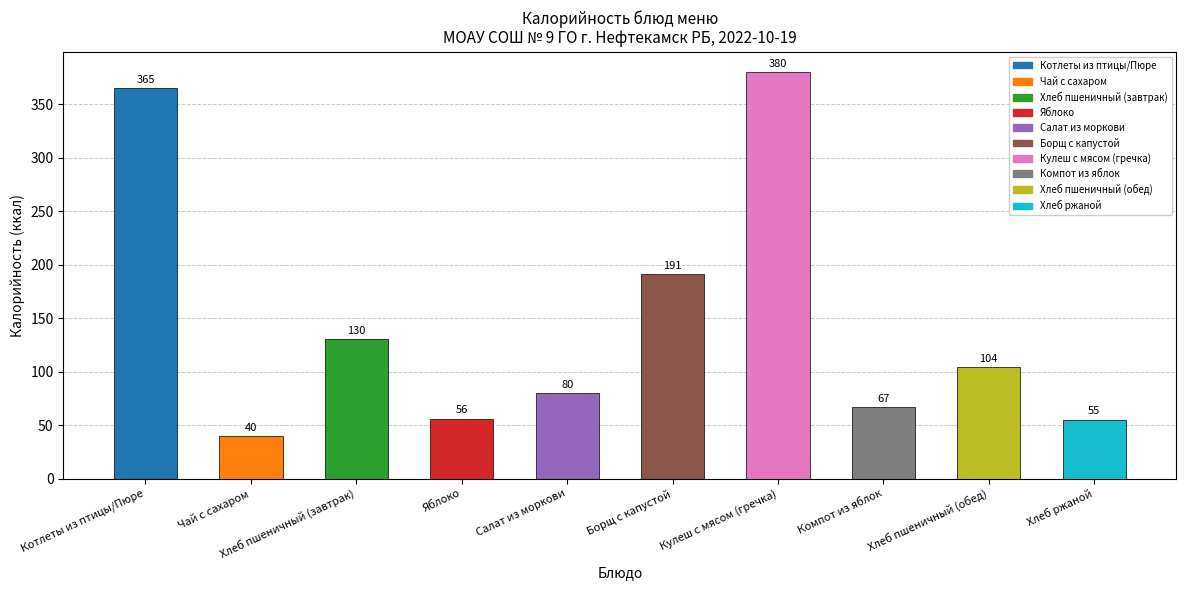

Which category has the highest value across all series?

Кулеш с мясом (гречка)